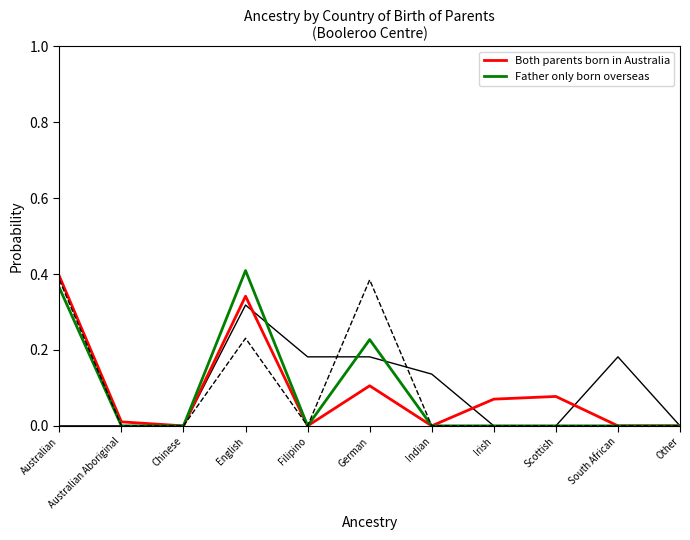

At which category is the sum across all series the highest?

English